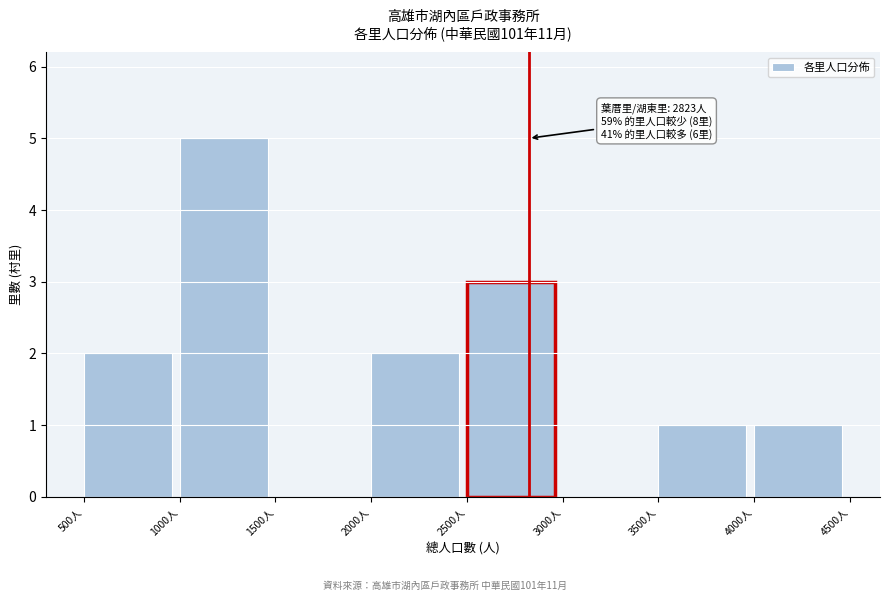

Over which range of the x-axis is the bar tallest?

1000 to 1500